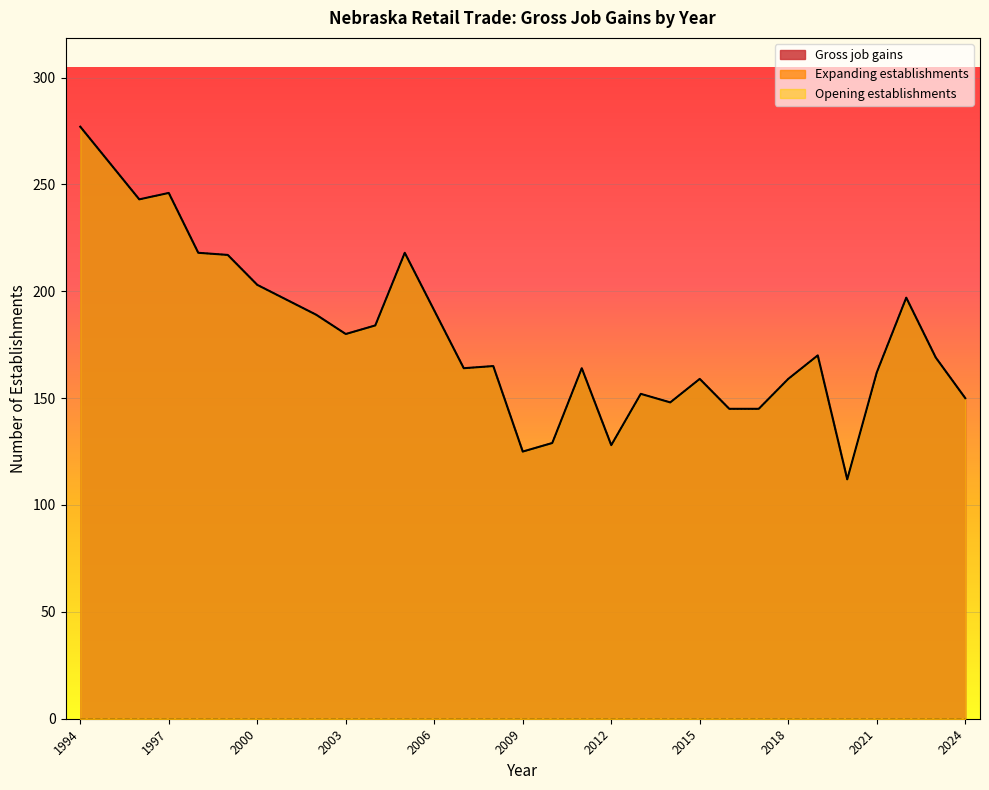

The Gross job gains series shows 100 at 2004. True or false?

False